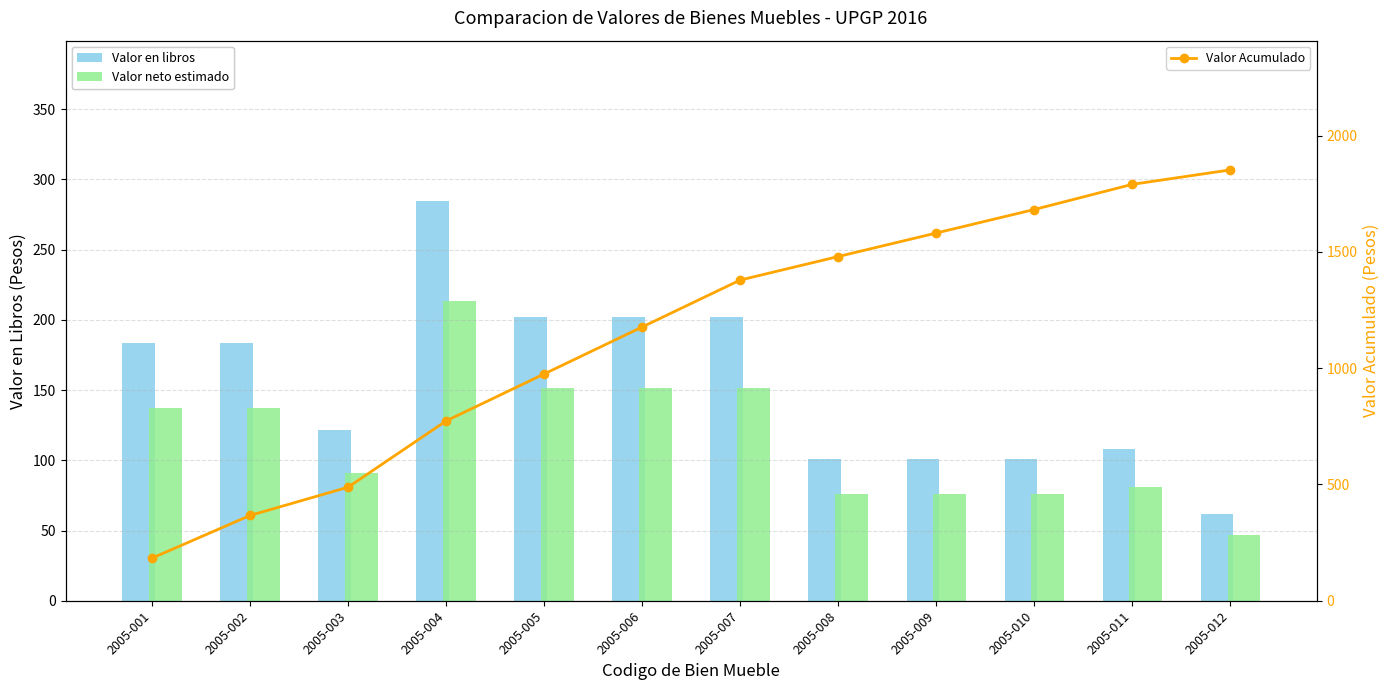

At which category does the chart reach its peak across all series?

2005-012